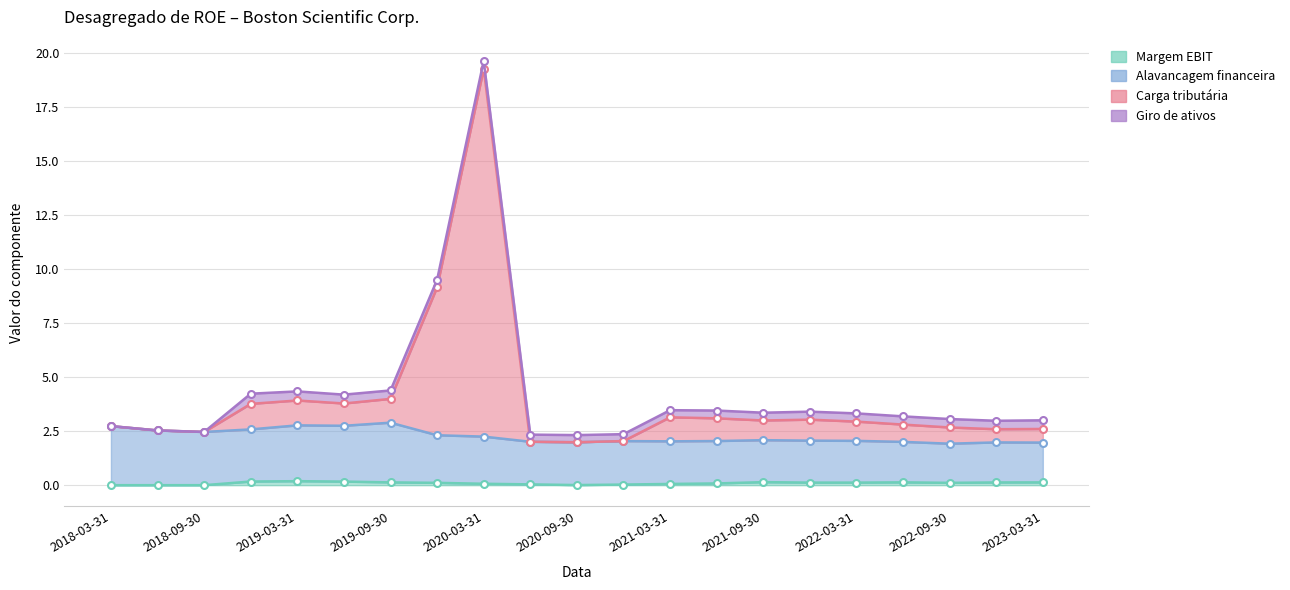

True or false: Alavancagem financeira has a value of 1.3 at 2019-06-30.

False